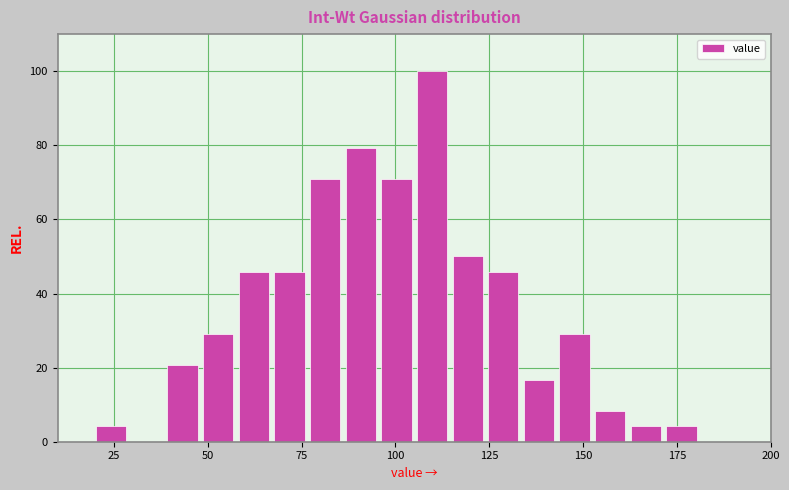

Read against the x-axis, roughly where is the centre of the tallest bar?

110